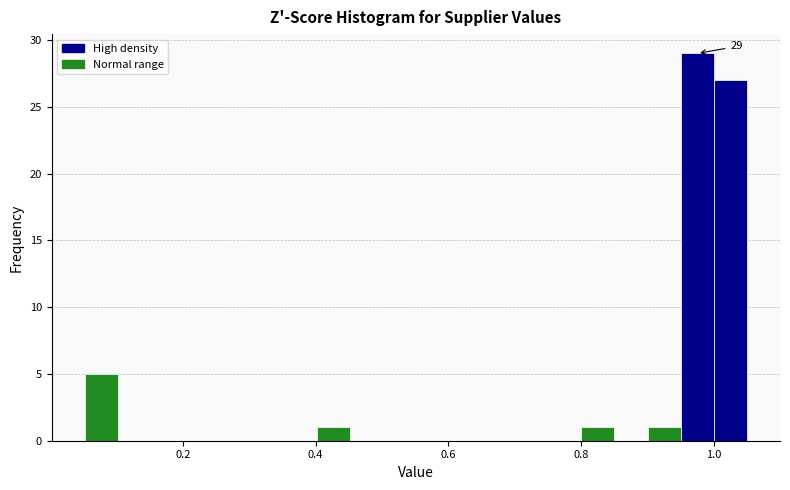

Around what value on the x-axis is the tallest bar? Give the approximate position of its centre, as read against the axis.

0.98